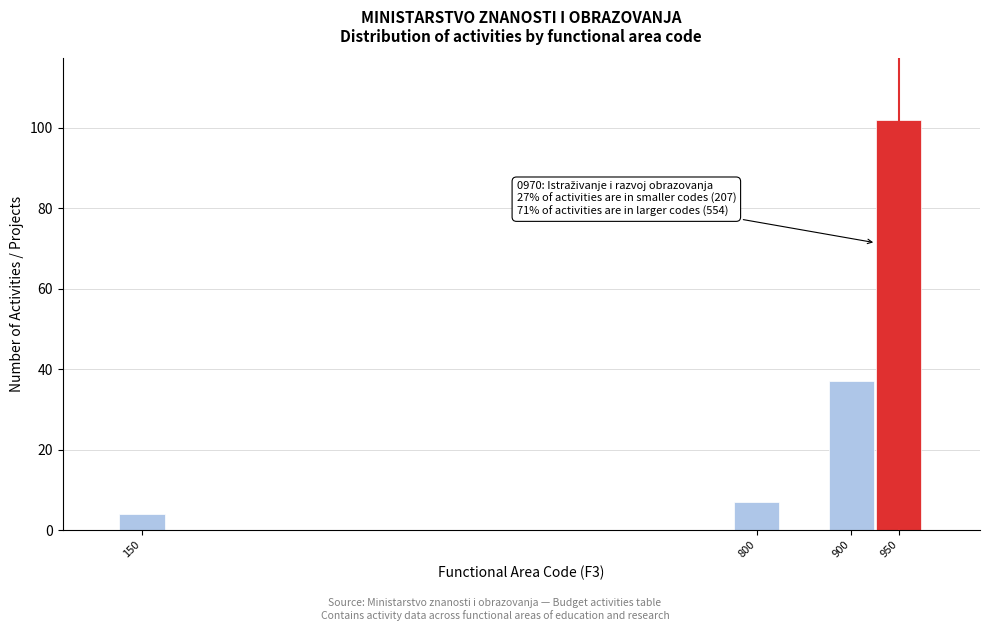

Reading left to right, what are all the values shown in this chart?

150=4	800=7	900=37	950=102